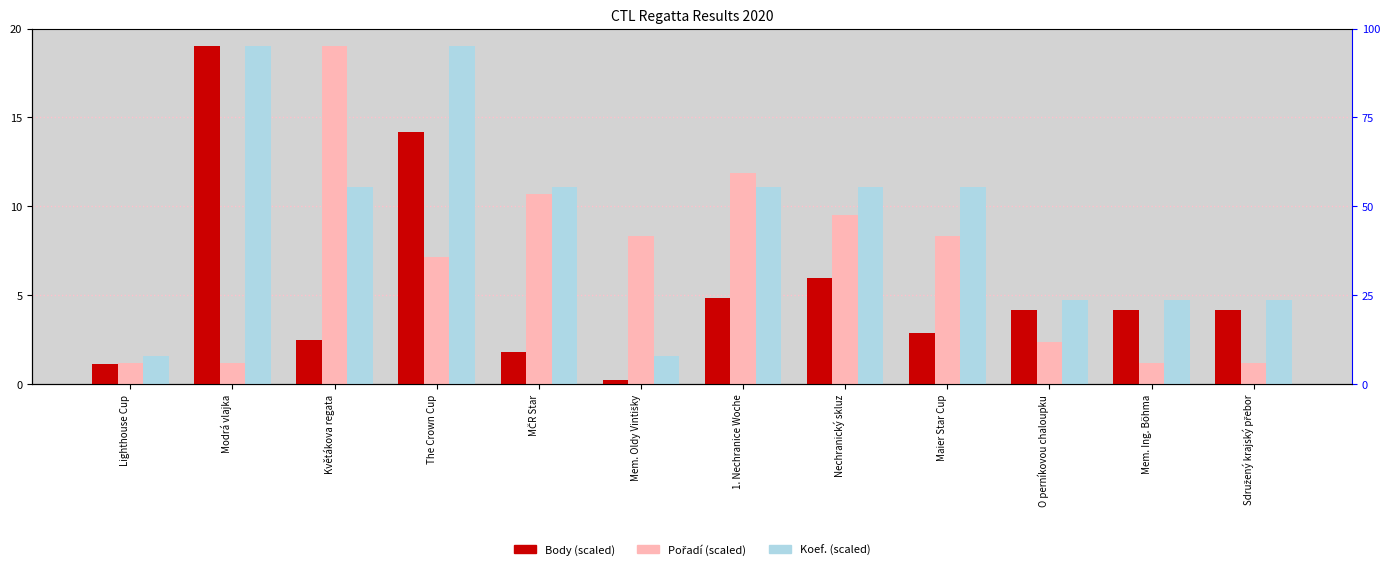

What is the value of the Koef. (scaled) bar at the 1st from the left?

1.6